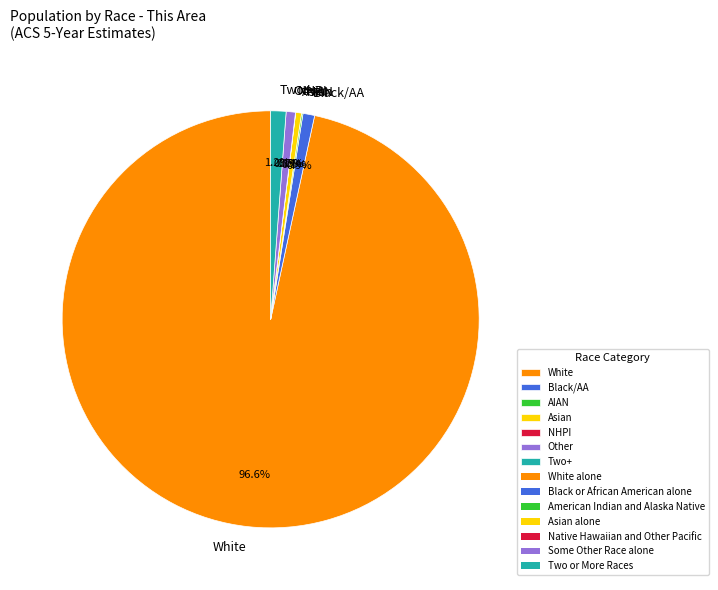

Does White represent more than half of the total?

Yes